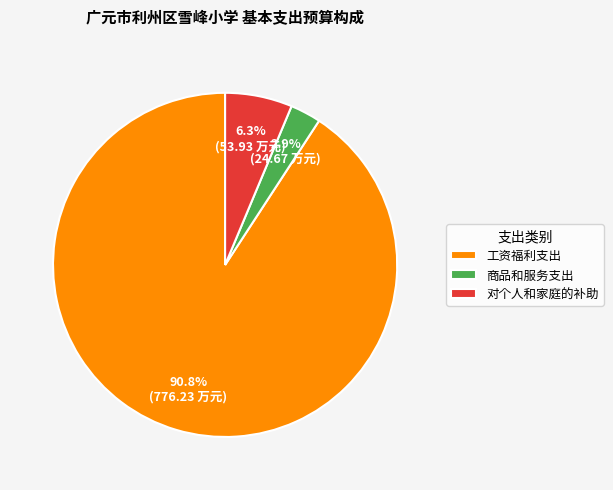

Rank the categories by value from lowest to highest.

商品和服务支出, 对个人和家庭的补助, 工资福利支出